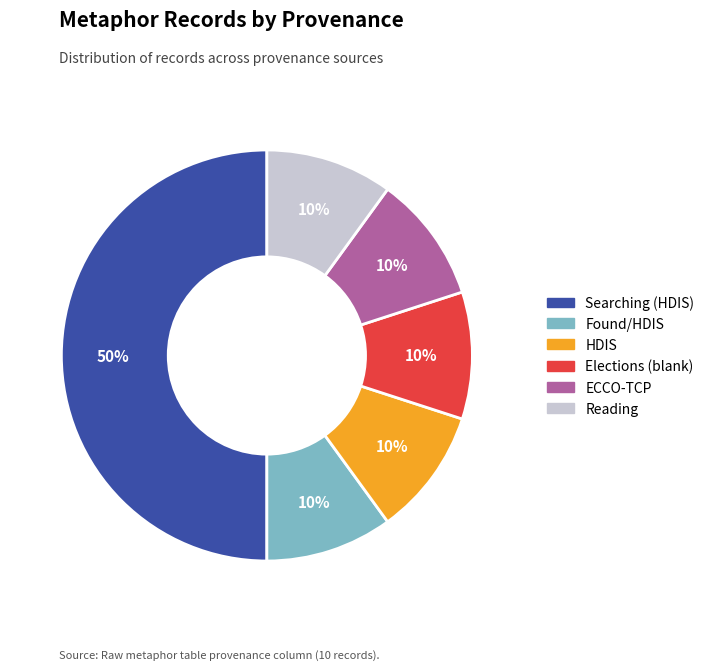

The Found/HDIS slice represents 10% of the pie. True or false?

True